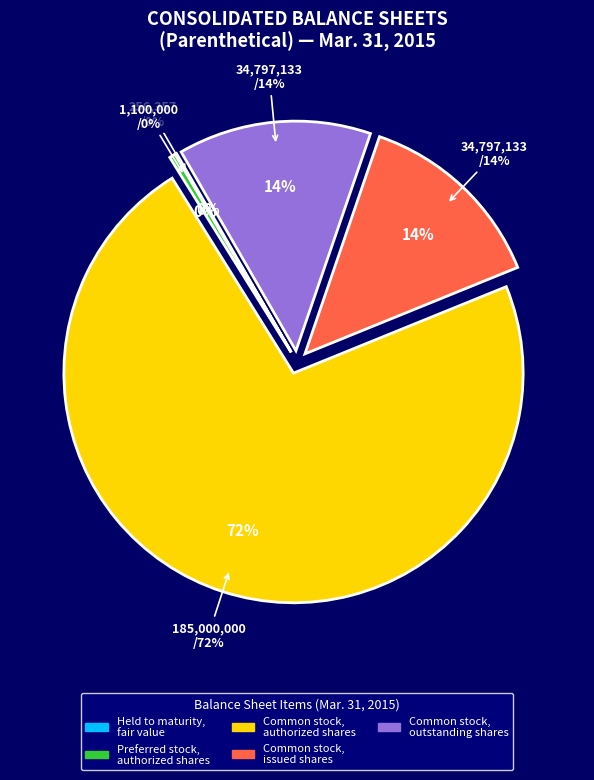

Is Common stock, authorized shares the majority of the pie?

Yes